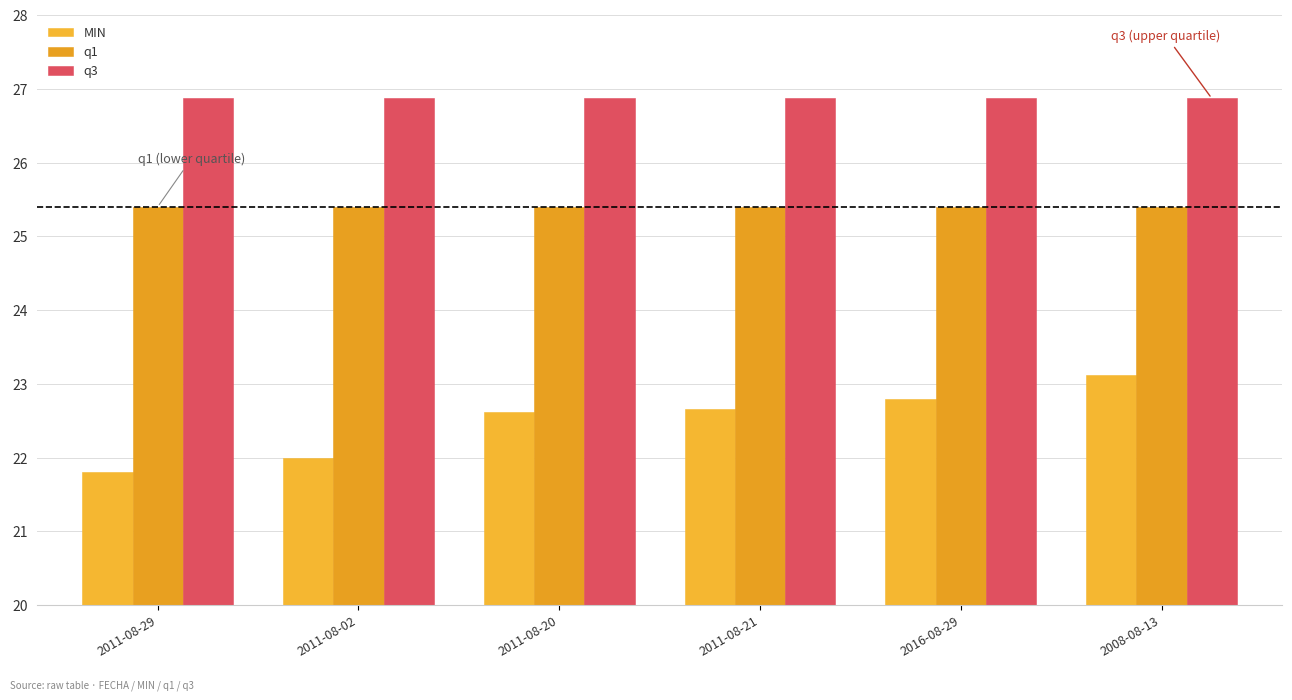

Between 2011-08-20 and 2011-08-29, which is larger?

2011-08-20